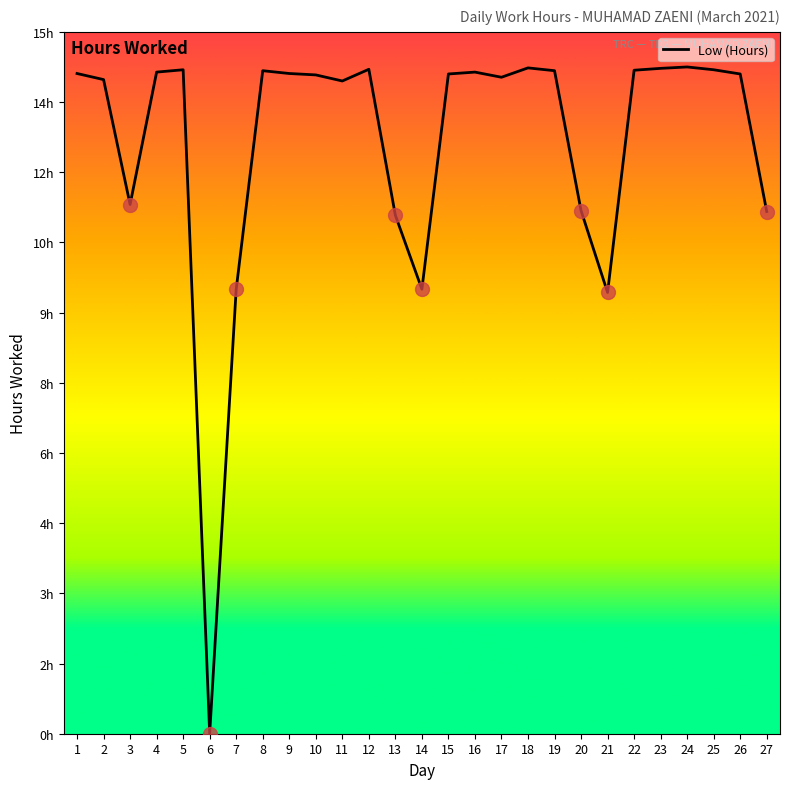

Approximately how many times larger is the value at 17 compared to 21?

1.5